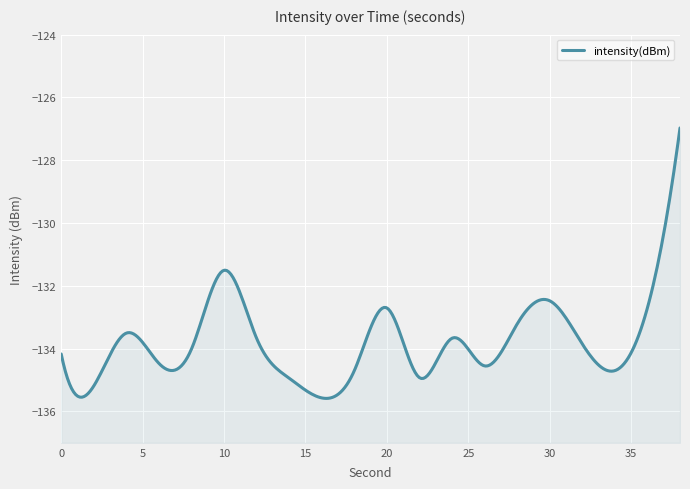

Reading right to left, what are all the values shown in this chart?

38=-127.0	36=-132.7	34=-134.7	32=-133.9	30=-132.5	28=-133.2	26=-134.6	24=-133.7	22=-134.9	20=-132.7	18=-134.7	16=-135.6	14=-134.9	12=-133.7	10=-131.5	8=-134.0	6=-134.5	4=-133.5	2=-135.2	0=-134.2